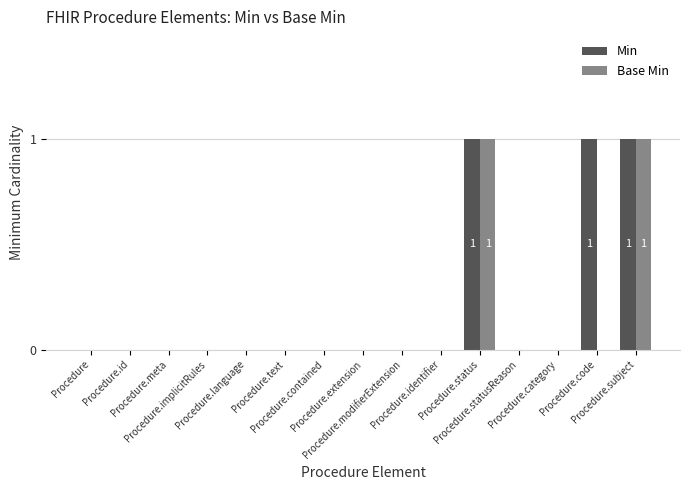

Which series has the largest total across all categories?

Min